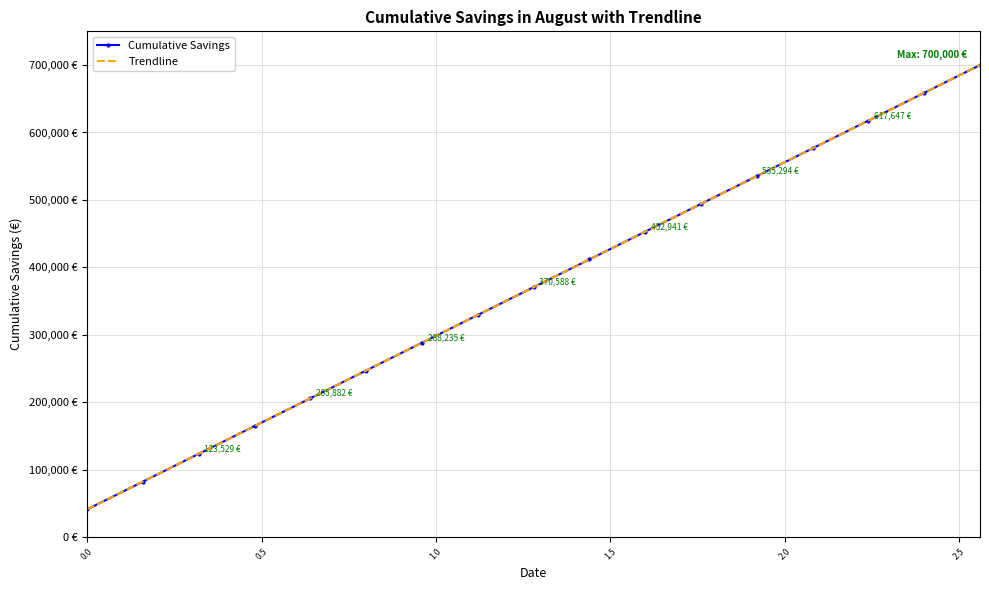

What is the difference between the maximum and minimum values in the Cumulative Savings series?

658823.5